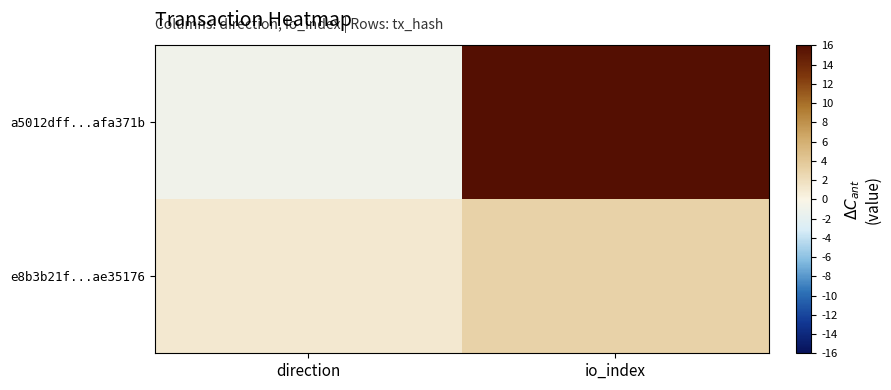

Which series has the widest spread of values?

a5012dff...afa371b